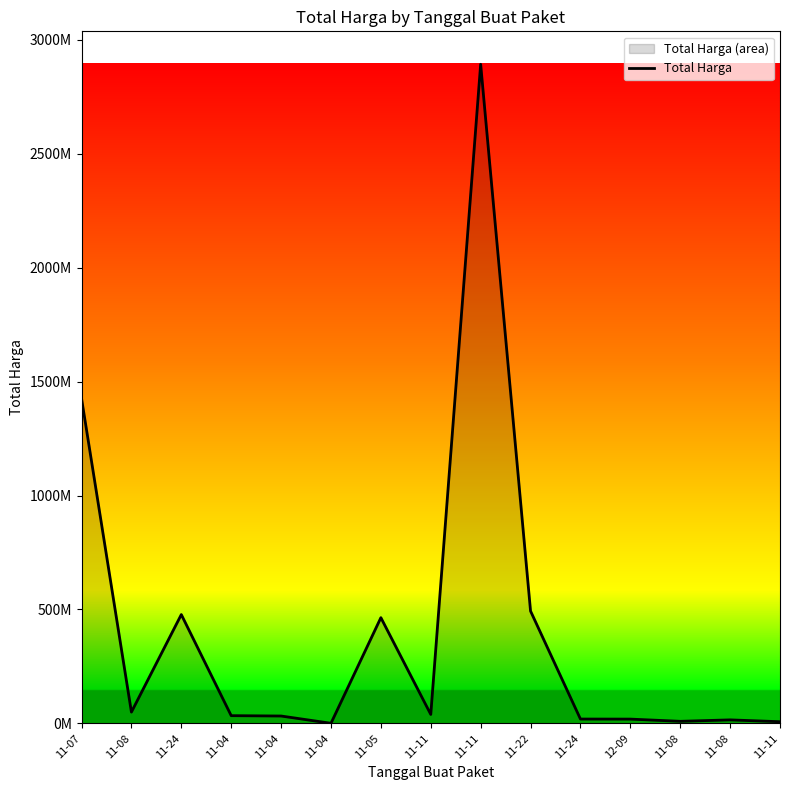

How many values are below 34000000?

7